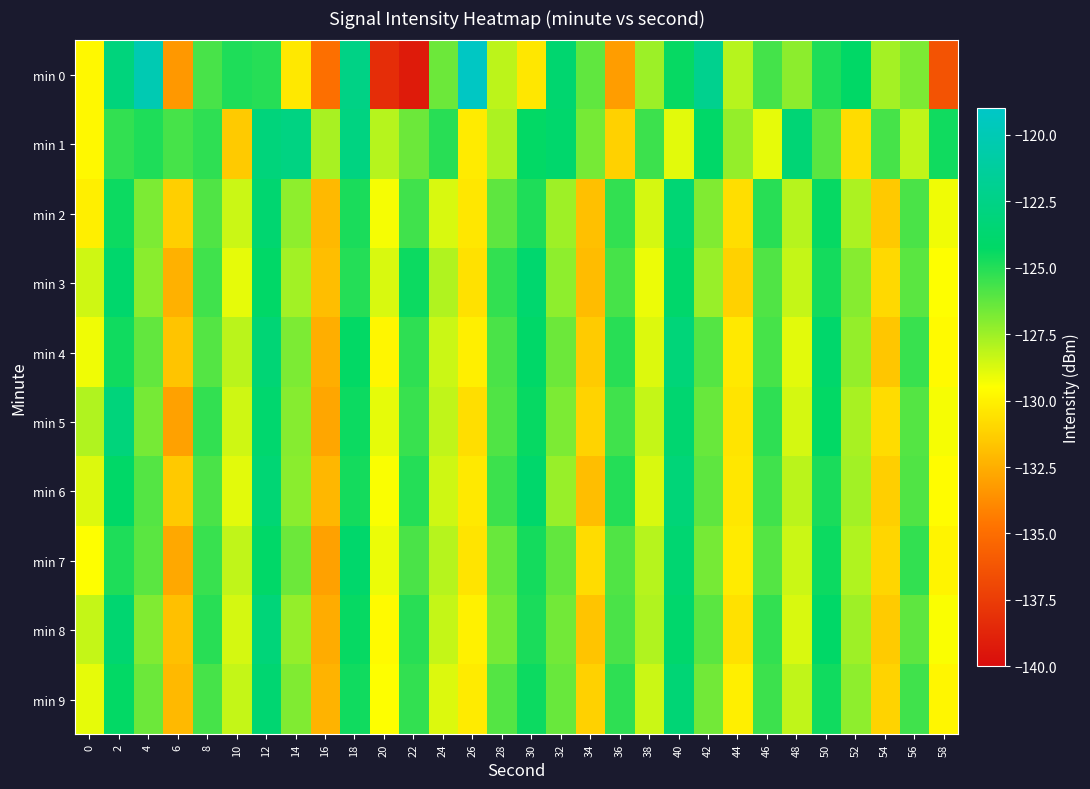

Which series has the largest total across all categories?

min 1